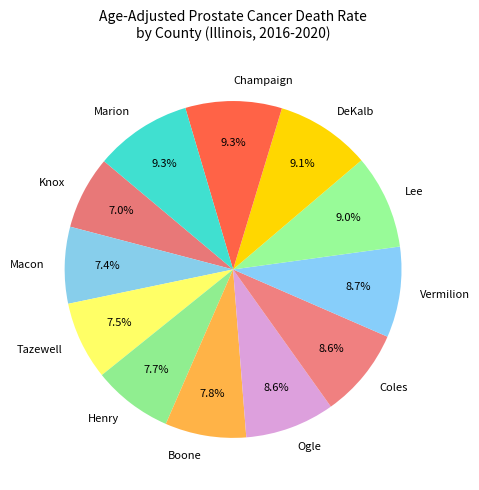

To the nearest percent, what is the average slice percentage?

8%